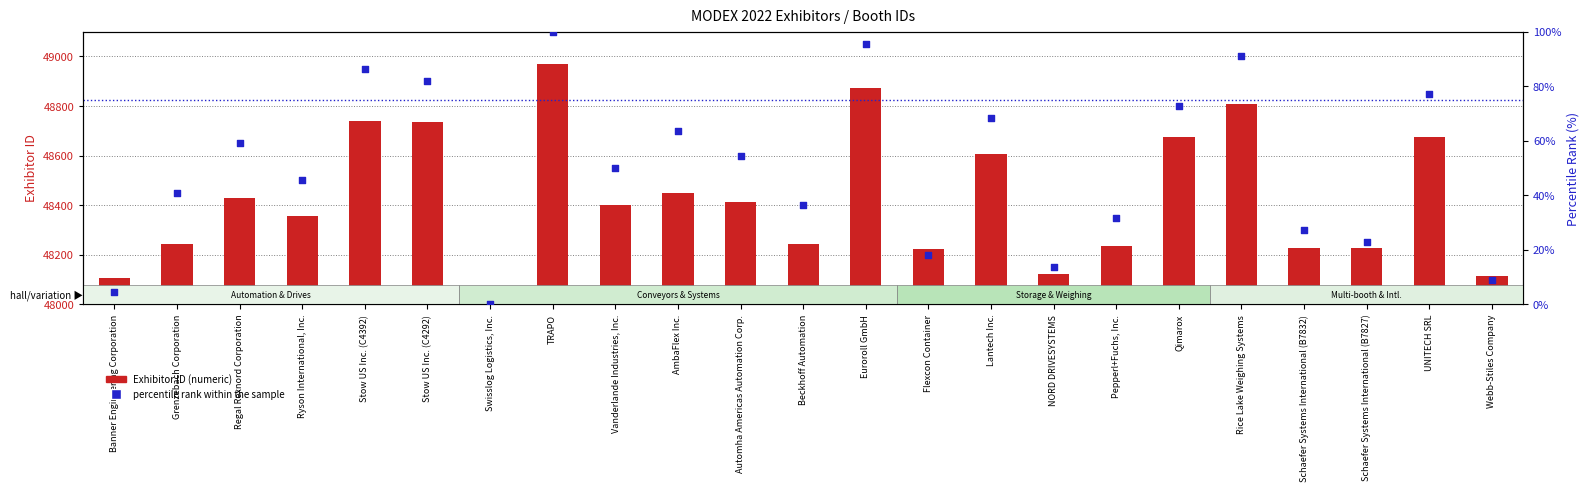

At which category is the sum across all series the highest?

TRAPO